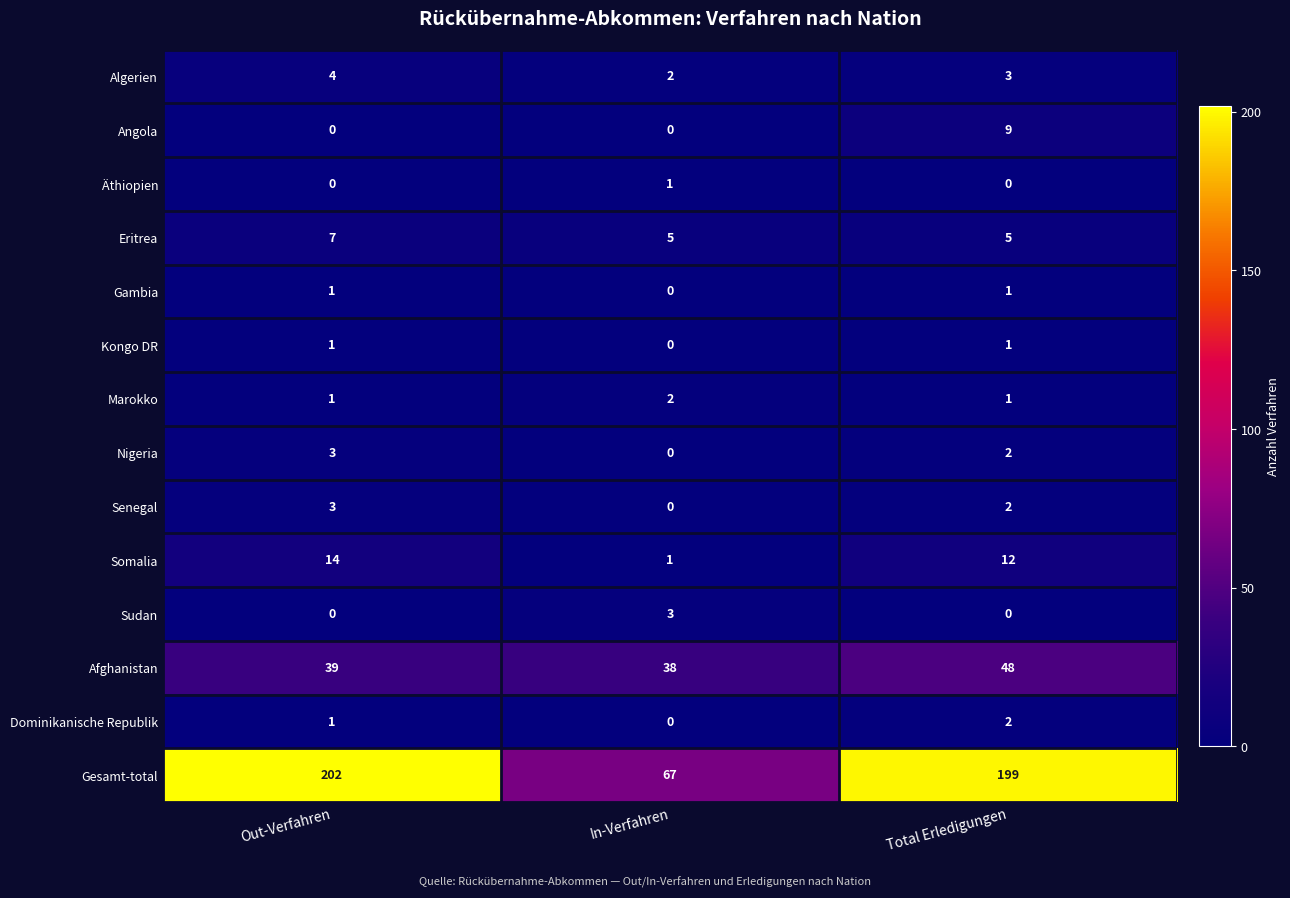

How many distinct data groups are displayed?

14